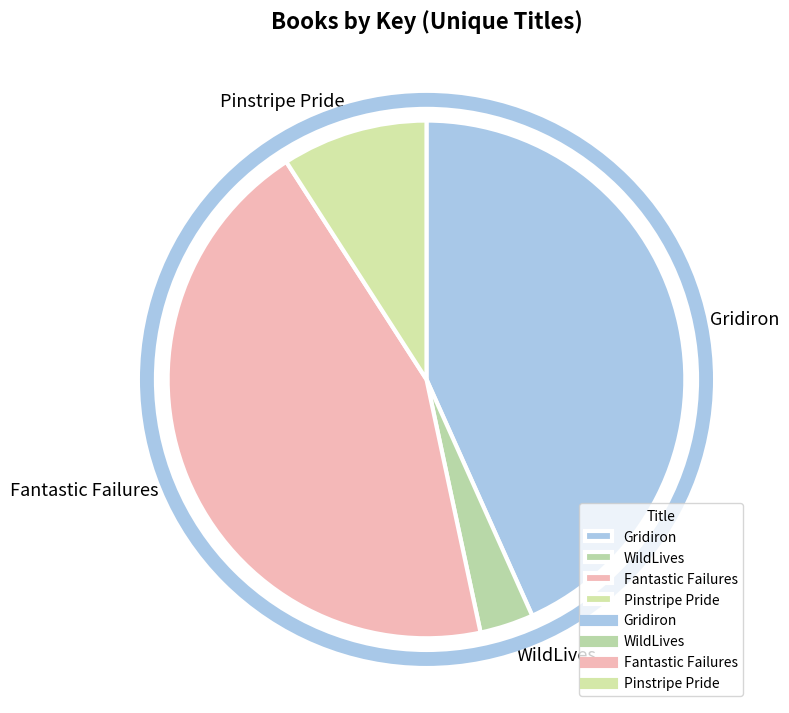

Rank the categories by value from lowest to highest.

WildLives, Pinstripe Pride, Gridiron, Fantastic Failures